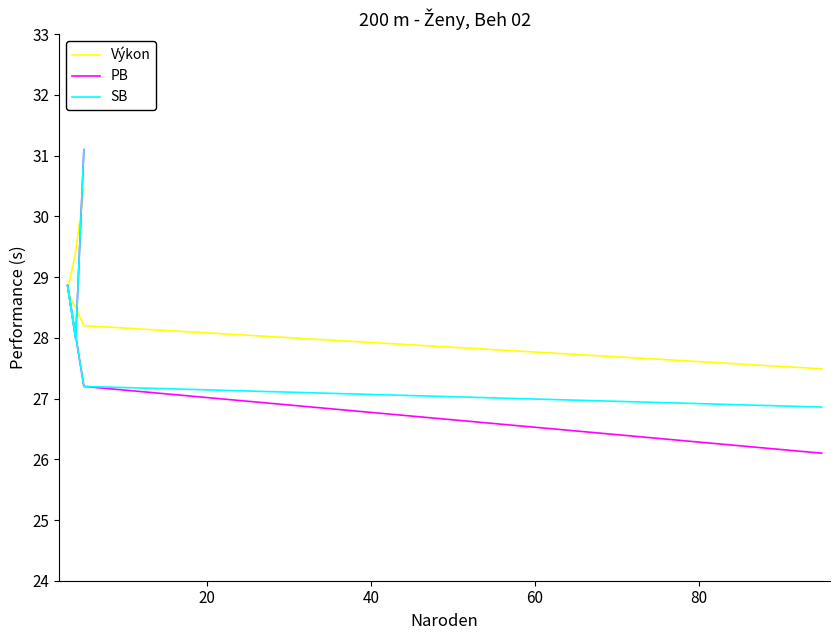

Rank the series by their average value, from highest to lowest.

Výkon, SB, PB